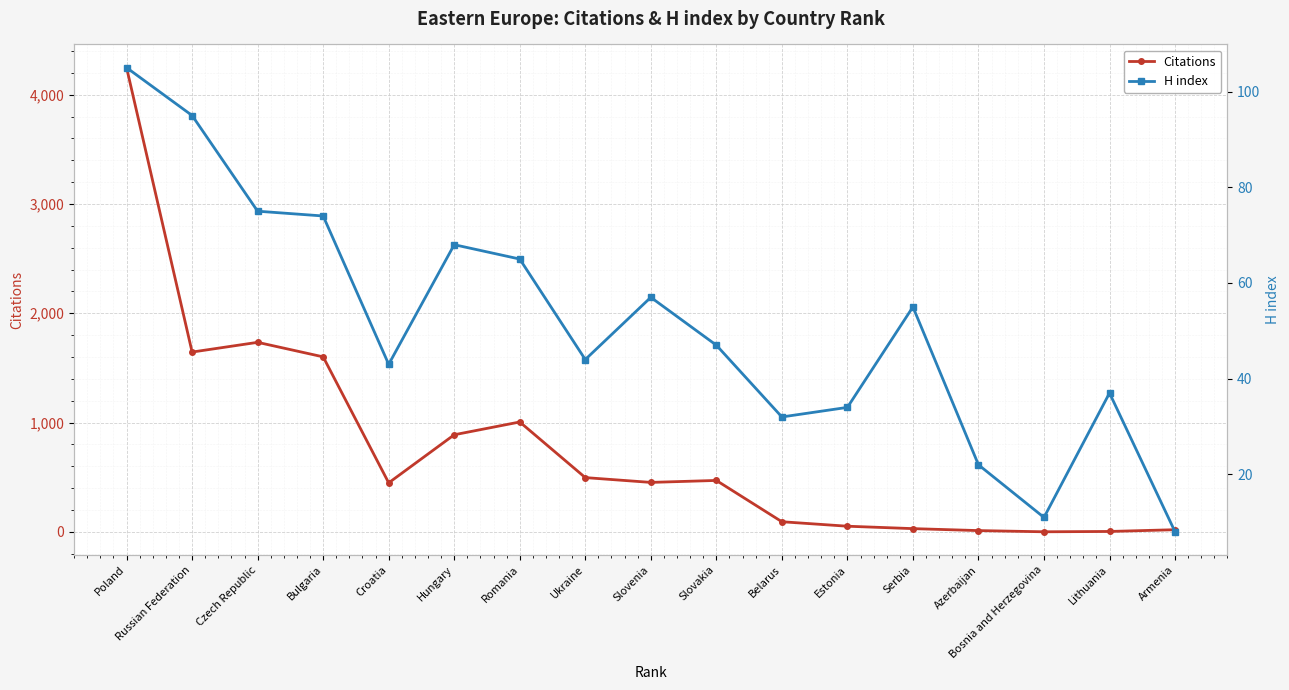

Between Slovakia and Bosnia and Herzegovina, which series saw the biggest shift?

Citations